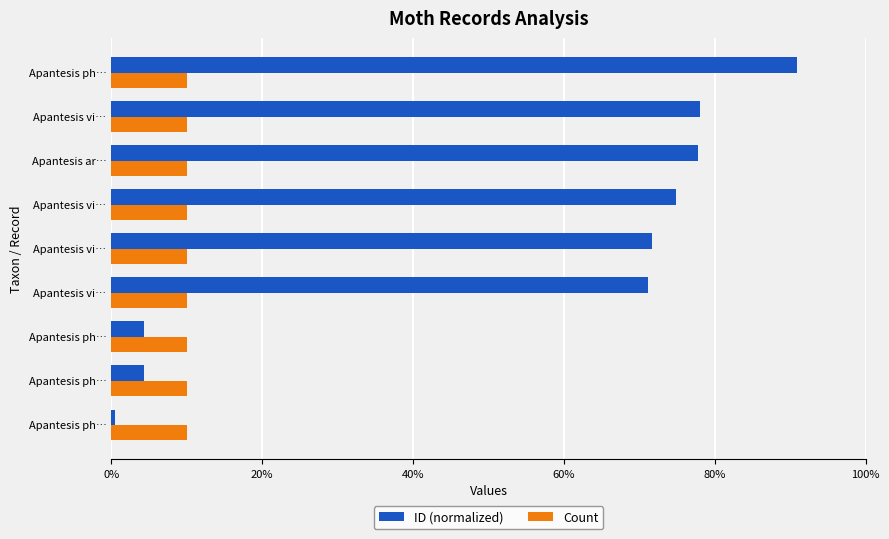

Rank the series by their average value, from lowest to highest.

Count, ID (normalized)